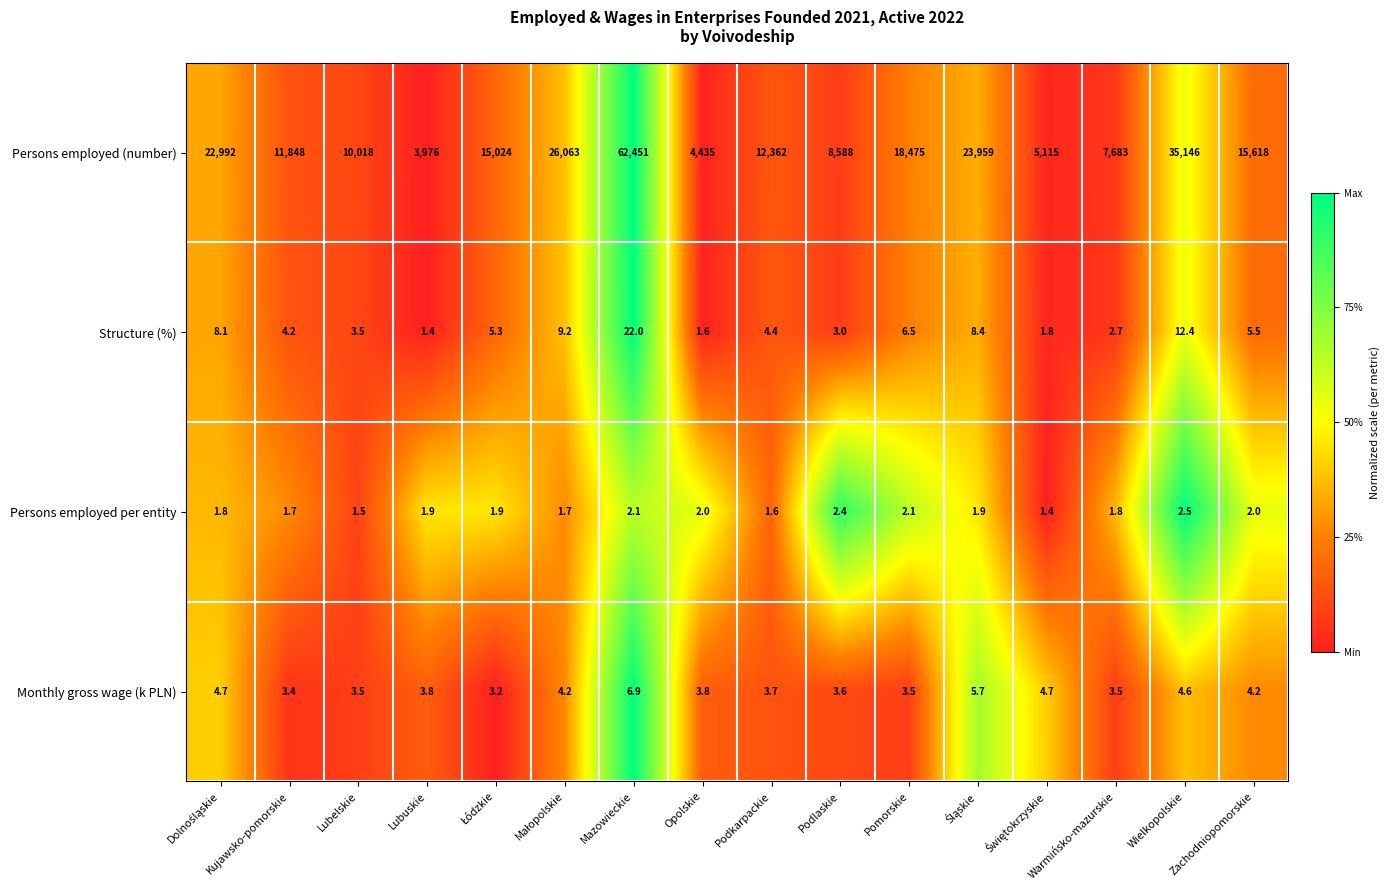

At Podkarpackie, list the series in order from largest to smallest.

Persons employed (number), Structure (%), Monthly gross wage (k PLN), Persons employed per entity